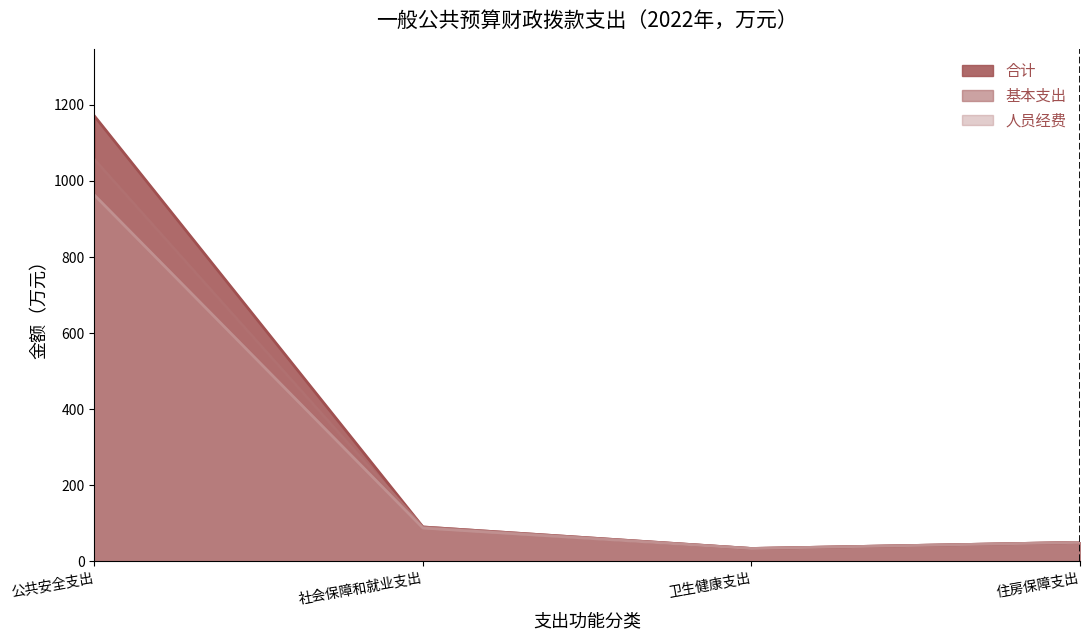

How many data points in 合计 are less than 90?

2